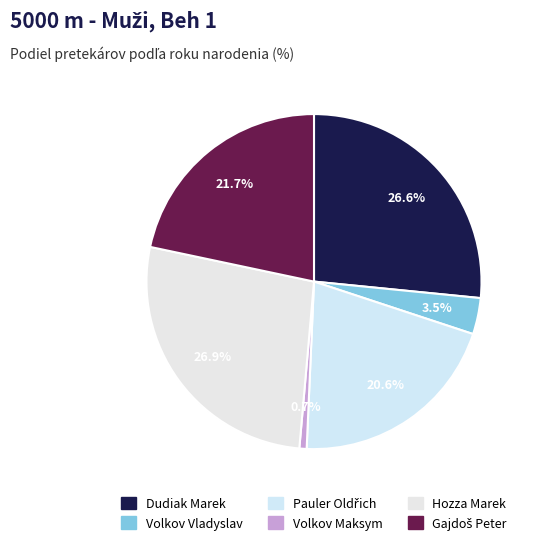

Is there a majority slice in this chart?

No